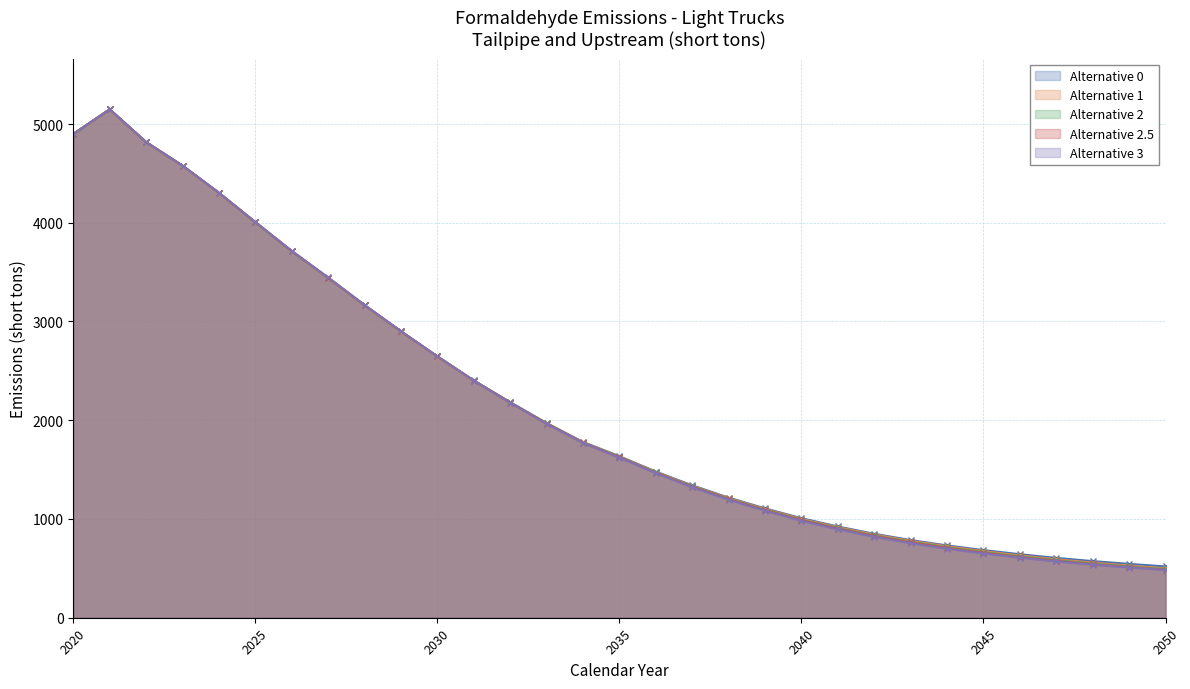

What is the approximate value of Alternative 3 at 2028?

3167.7